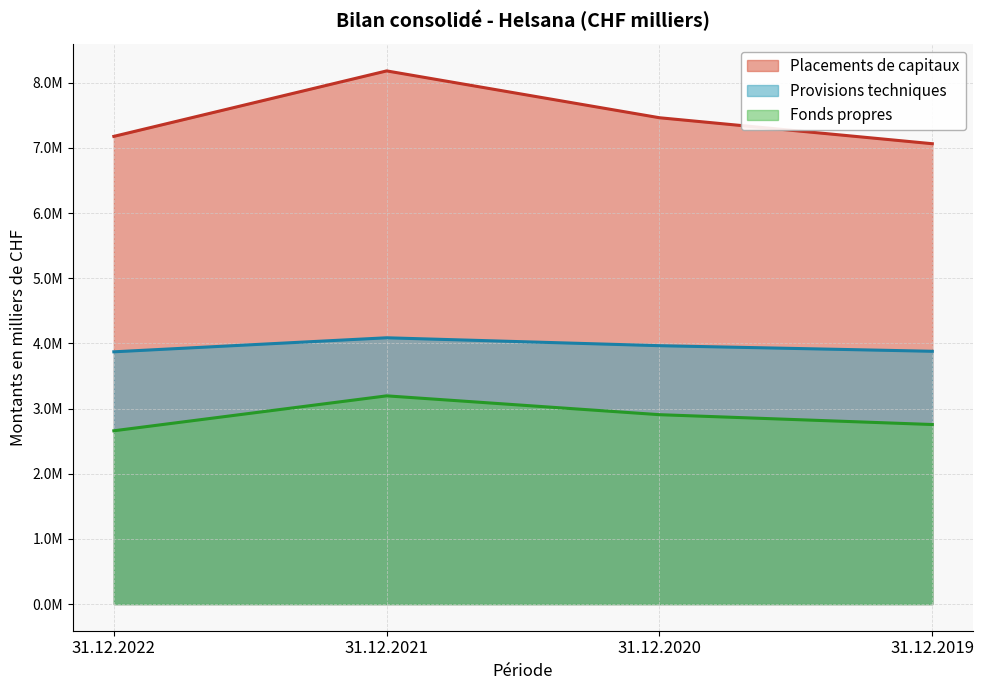

True or false: Fonds propres and Provisions techniques intersect in this chart.

False